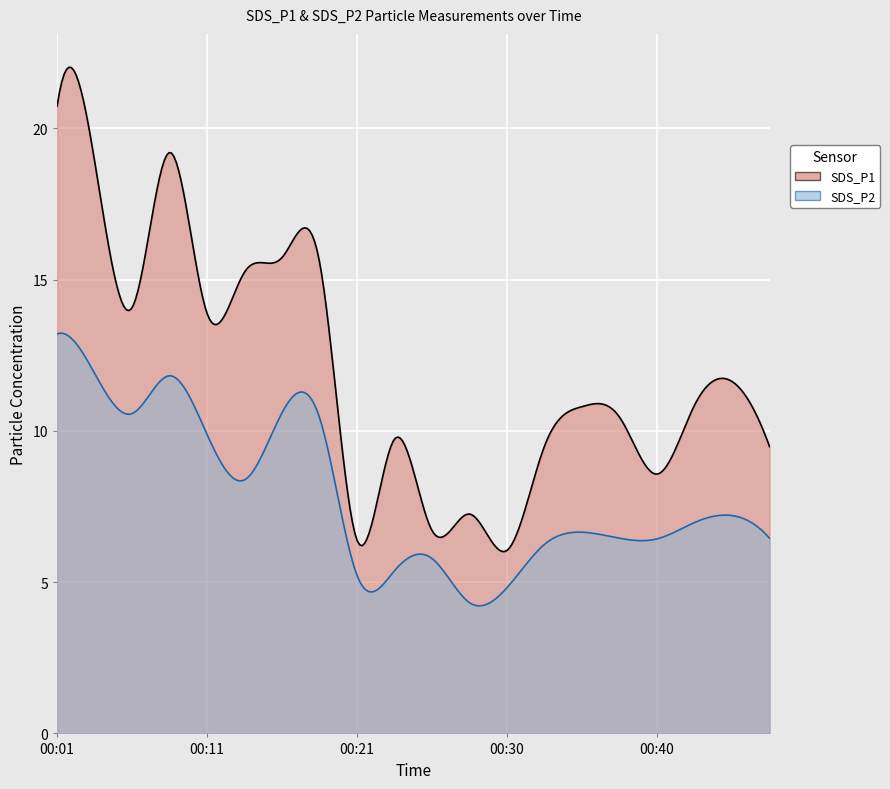

Does the chart display data point markers on the line(s)?

No